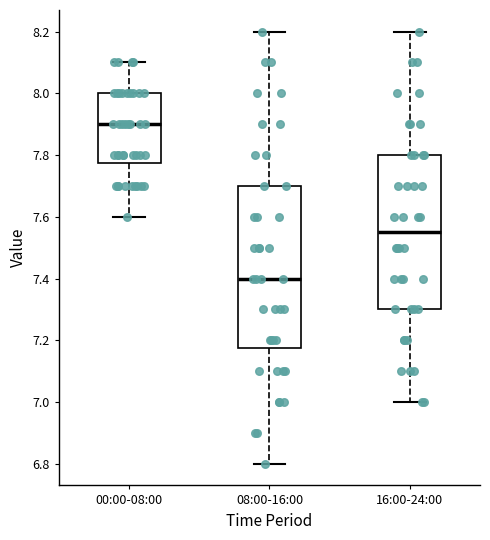

Where is the lower edge of the box for 00:00-08:00 on the y-axis? The values are not printed on the chart, so give them approximately, as read against the axis.

7.78